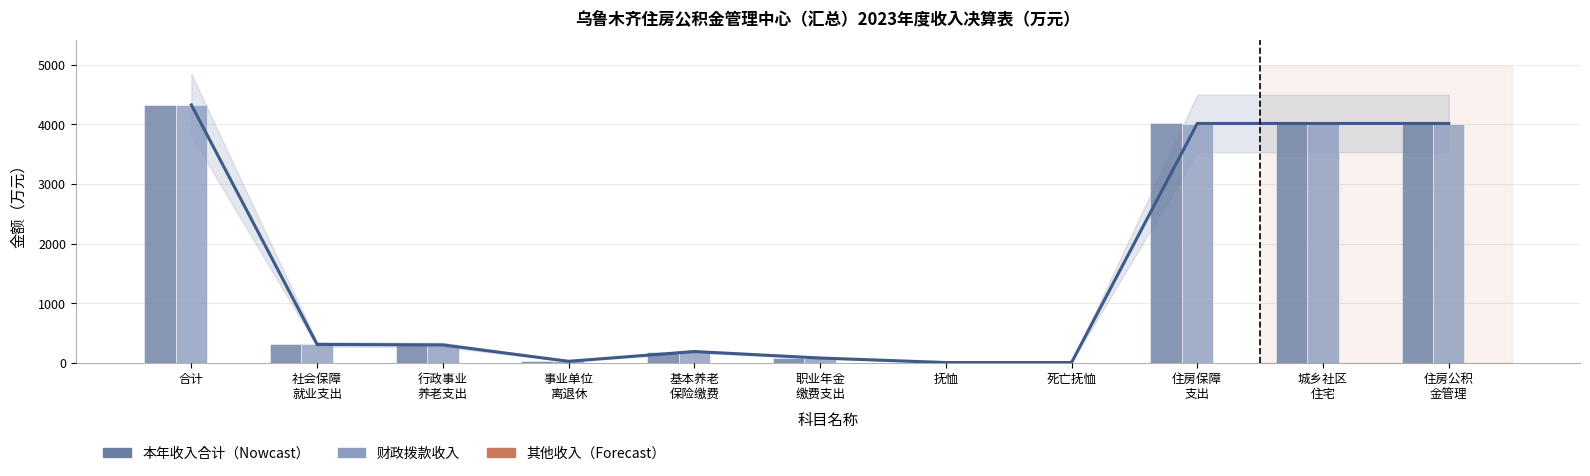

The value of 本年收入合计 at 城乡社区
住宅 is 4016.8. True or false?

True